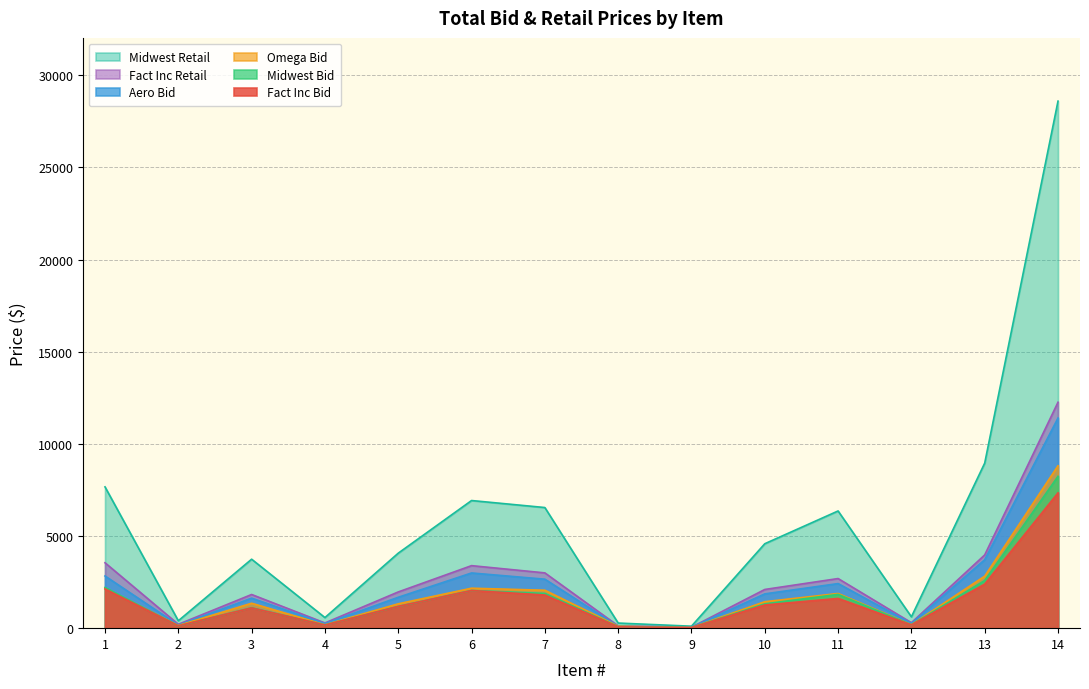

True or false: Fact Inc Retail and Aero Bid cross at least once.

False